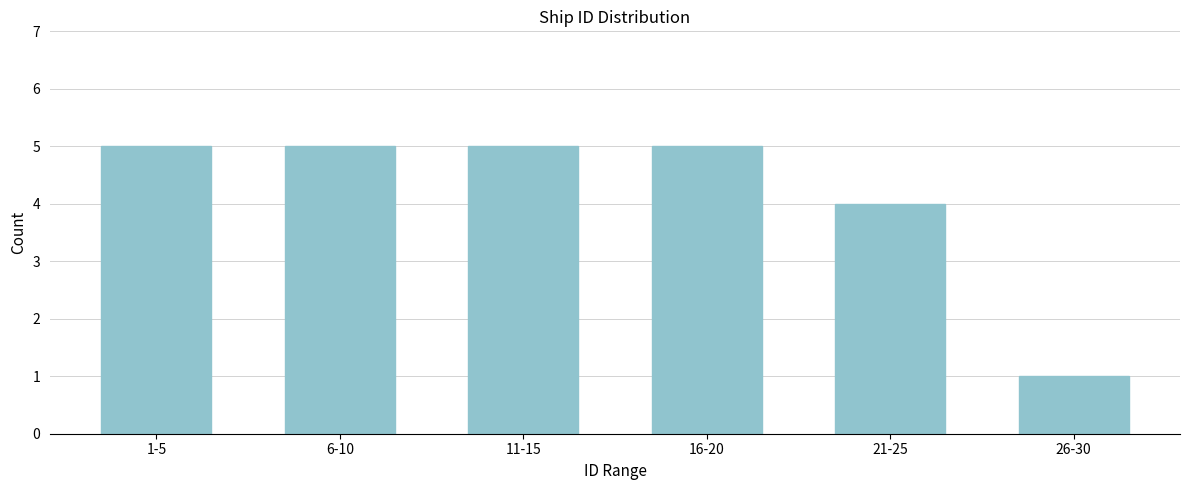

Reading right to left, transcribe all the data shown in this chart.

1	4	5	5	5	5